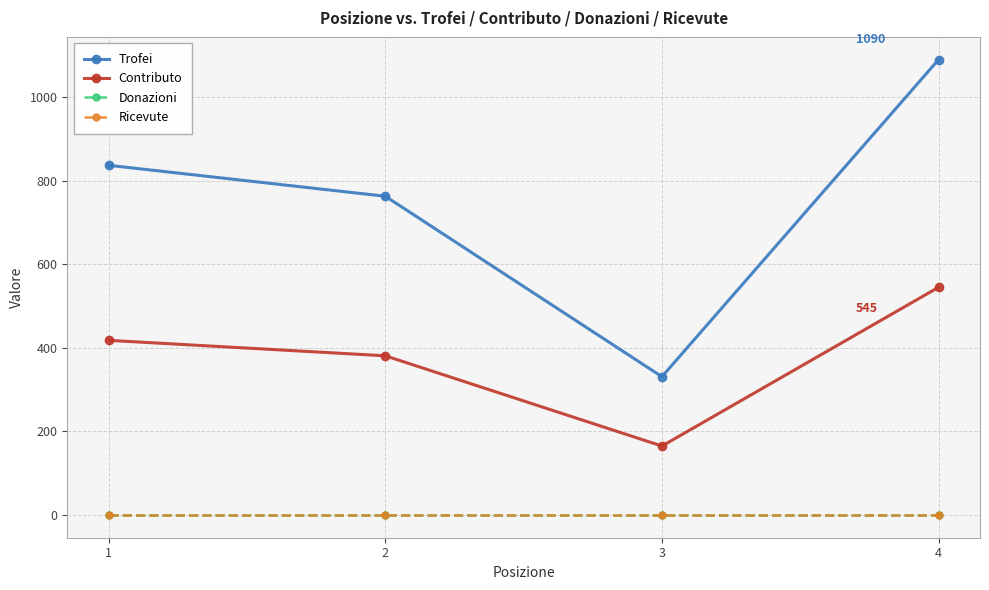

Rank the series by their maximum value, from lowest to highest.

Donazioni, Ricevute, Contributo, Trofei